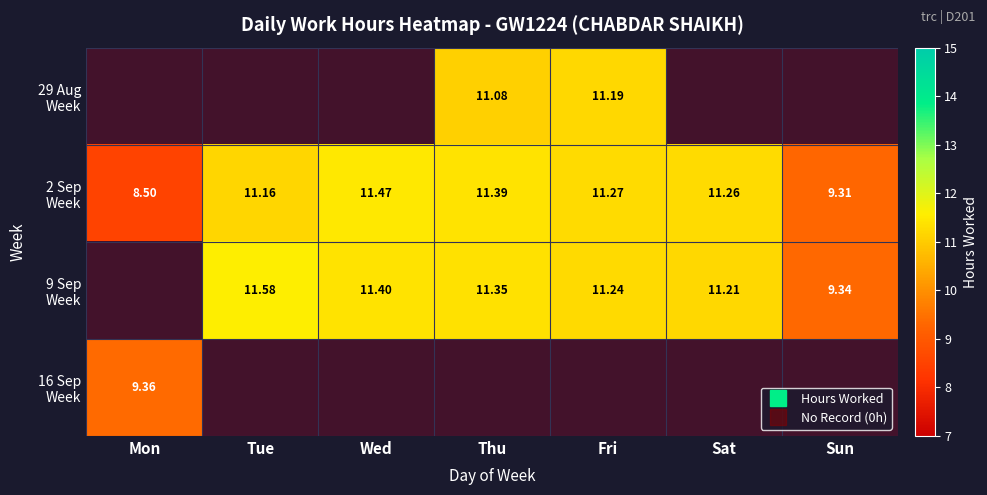

Rank the series by their maximum value, from lowest to highest.

16 Sep Week, 29 Aug Week, 2 Sep Week, 9 Sep Week